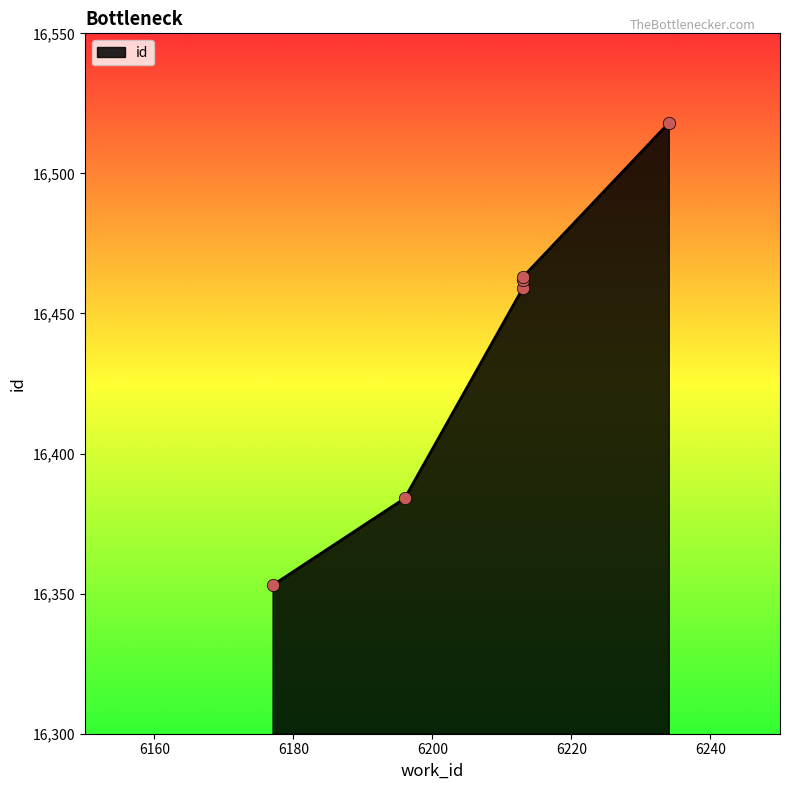

Approximately how many times larger is the value at 6177 compared to 6213?

1.0